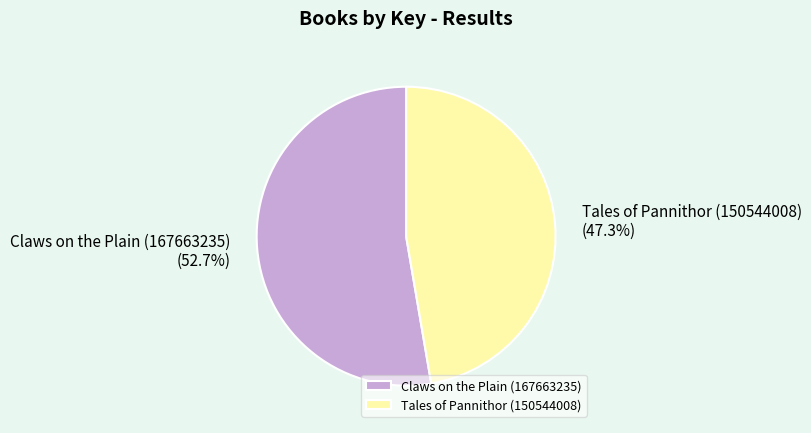

Rank the categories by value from lowest to highest.

Tales of Pannithor (150544008), Claws on the Plain (167663235)